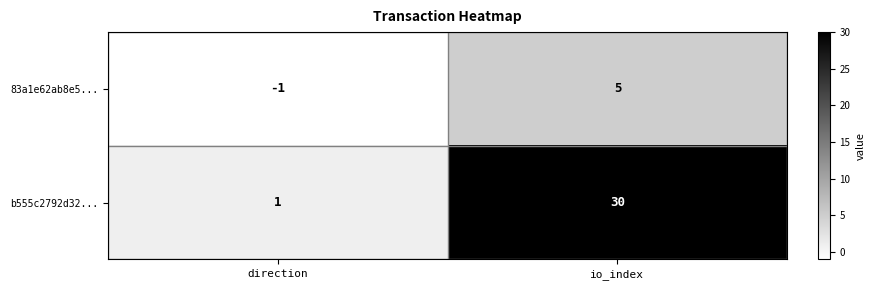

True or false: 83a1e62ab8e5... has a value of 7 at io_index.

False